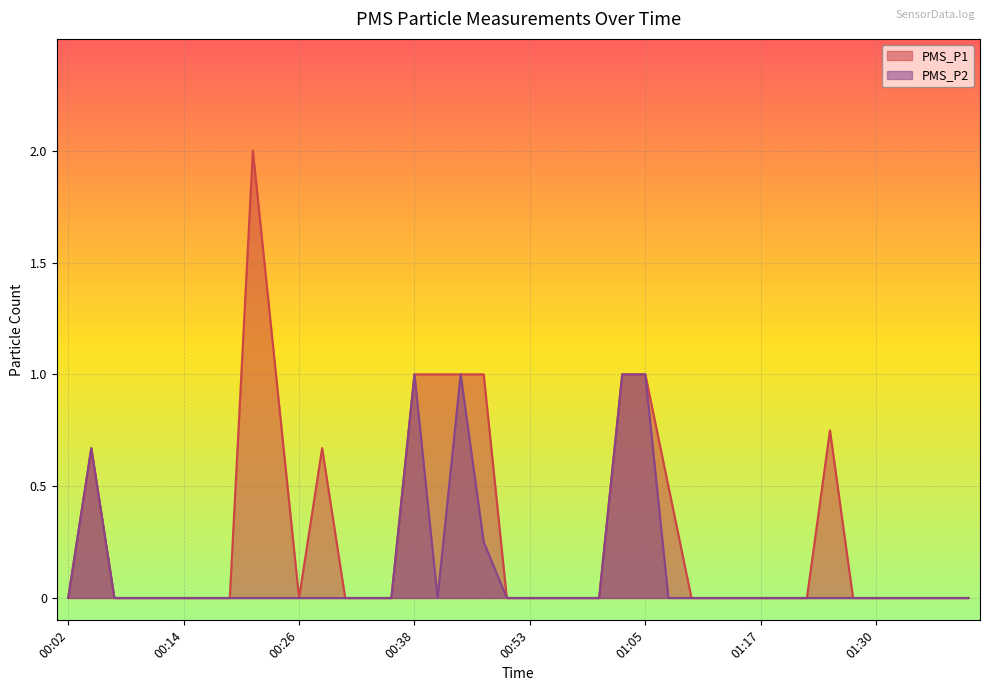

What is the greatest value displayed?

2.0